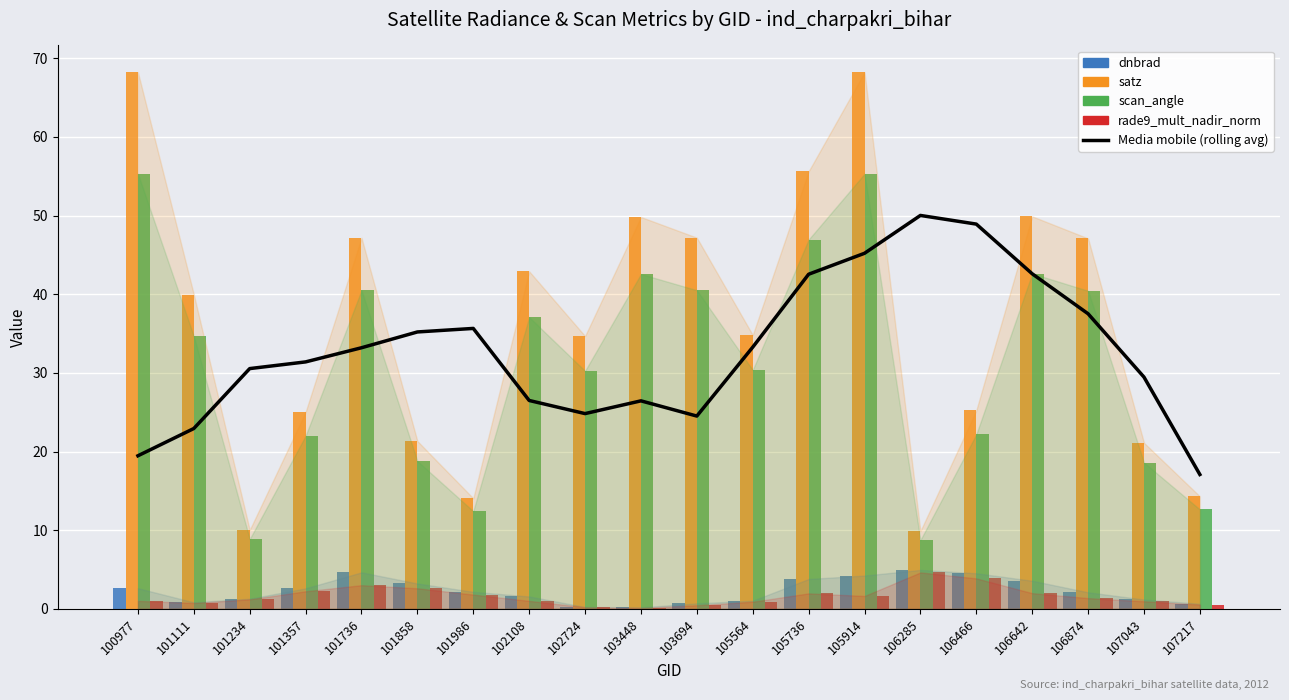

What are all the series names shown in the legend?

Media mobile (rolling avg), dnbrad, satz, scan_angle, rade9_mult_nadir_norm